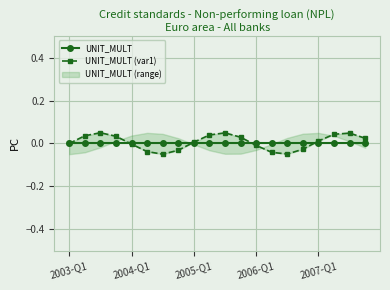

How many series are shown in this chart?

2